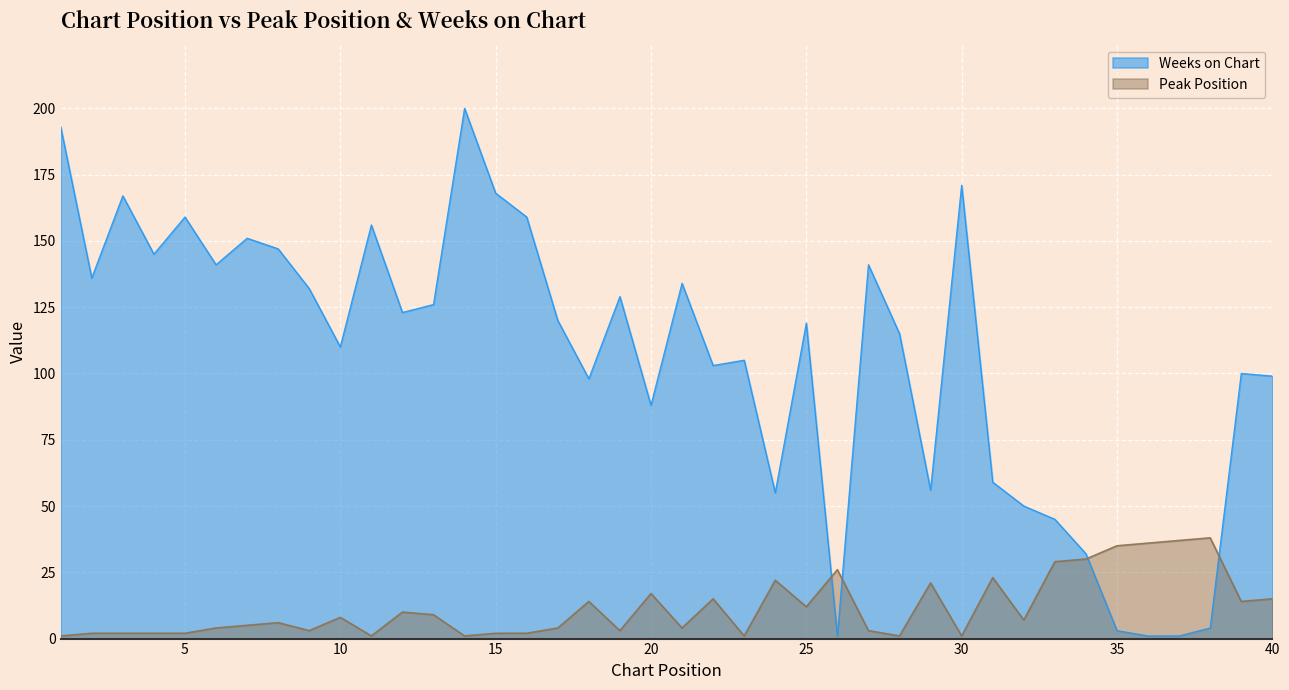

Reading left to right, what are all the values shown in this chart?

Peak Position: 1=1	2=2	3=2	4=2	5=2	6=4	7=5	8=6	9=3	10=8	11=1	12=10	13=9	14=1	15=2	16=2	17=4	18=14	19=3	20=17	21=4	22=15	23=1	24=22	25=12	26=26	27=3	28=1	29=21	30=1	31=23	32=7	33=29	34=30	35=35	36=36	37=37	38=38	39=14	40=15
Weeks on Chart: 1=193	2=136	3=167	4=145	5=159	6=141	7=151	8=147	9=132	10=110	11=156	12=123	13=126	14=200	15=168	16=159	17=120	18=98	19=129	20=88	21=134	22=103	23=105	24=55	25=119	26=1	27=141	28=115	29=56	30=171	31=59	32=50	33=45	34=32	35=3	36=1	37=1	38=4	39=100	40=99